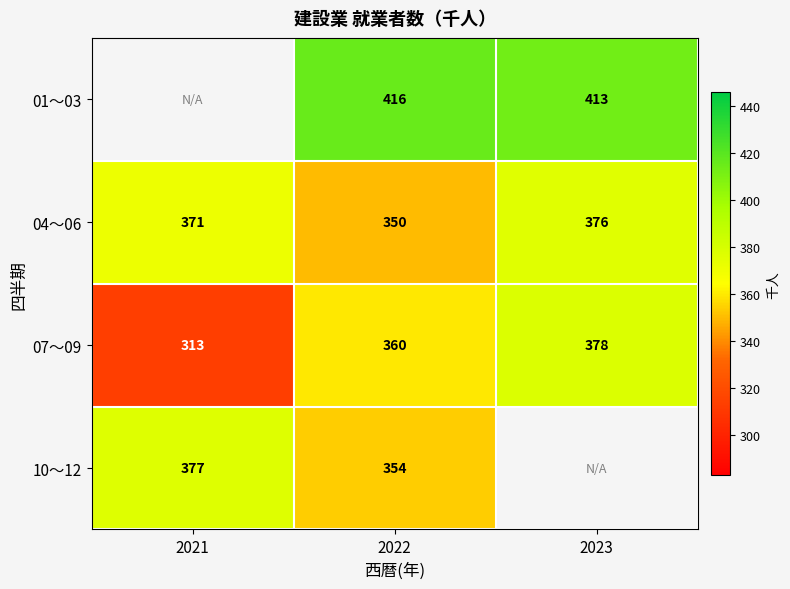

At which label does 07～09 reach its peak?

2023